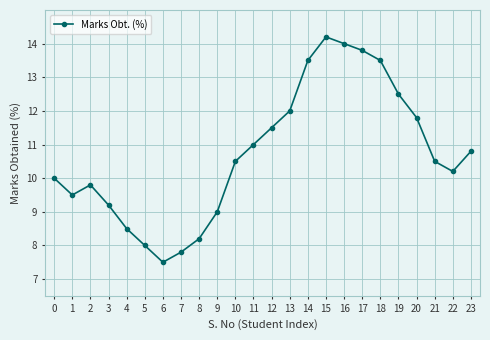

How many points are higher than both their immediate neighbors (excluding endpoints)?

2